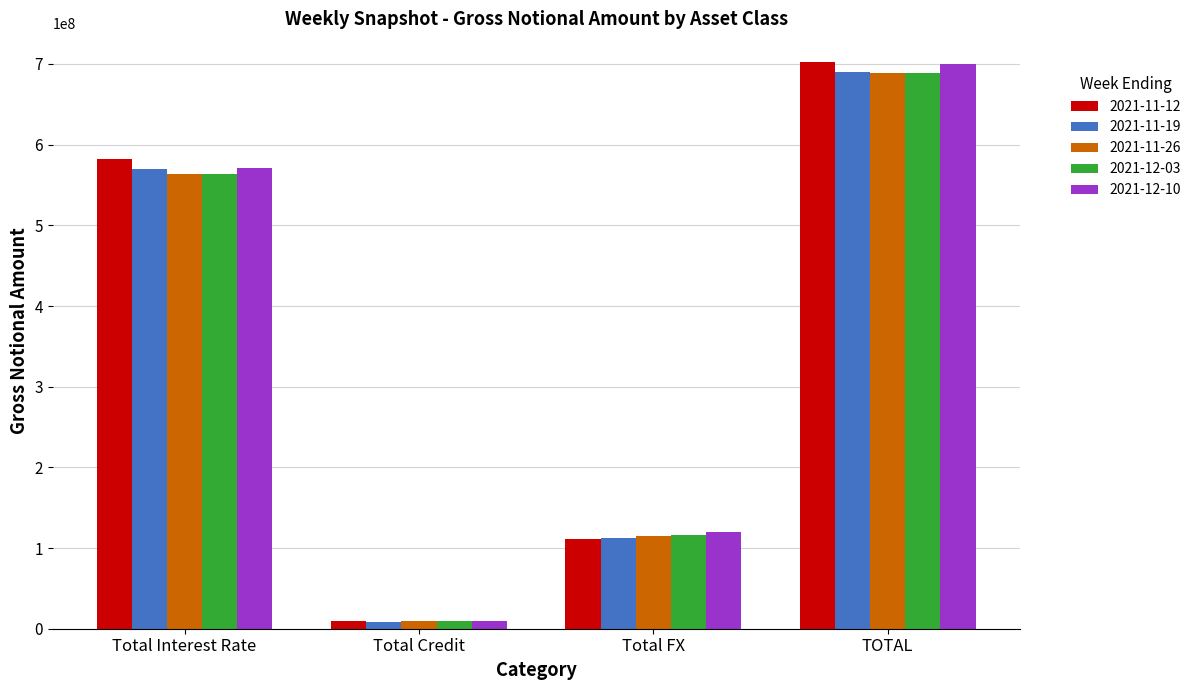

What is the label of the 1st bar from the right?

TOTAL